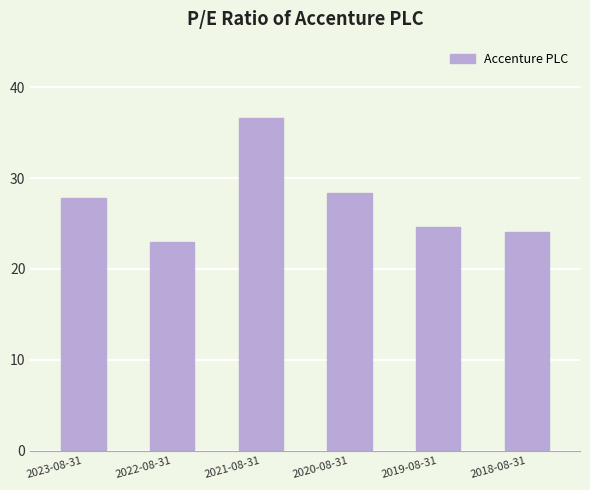

How many series are shown in this chart?

1